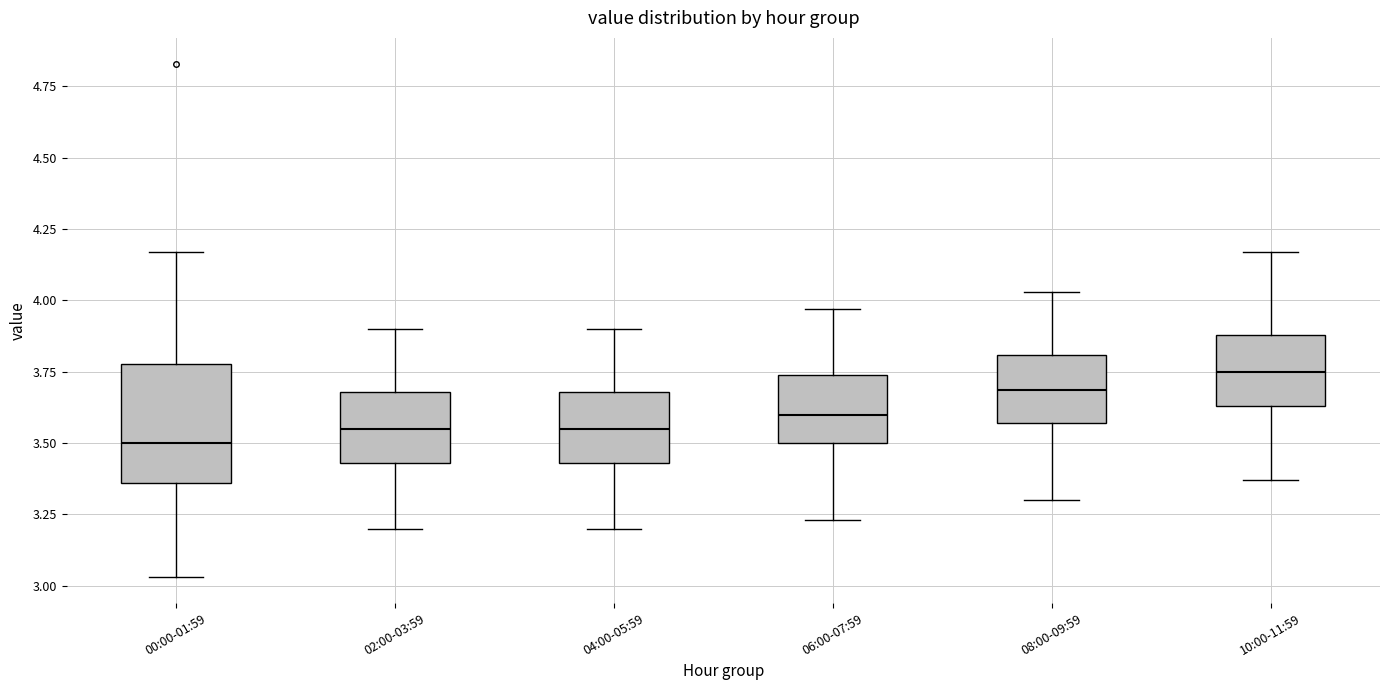

Reading left to right, transcribe this box plot: for each box, give where its median line is, the range the box spans, and where its two whiskers end, as read against the y-axis. The values are not printed on the chart, so give them approximately, as read against the axis.

00:00-01:59: median 3.50, box 3.35 to 3.80, whiskers 3.05 to 4.15
02:00-03:59: median 3.55, box 3.45 to 3.70, whiskers 3.20 to 3.90
04:00-05:59: median 3.55, box 3.45 to 3.70, whiskers 3.20 to 3.90
06:00-07:59: median 3.60, box 3.50 to 3.75, whiskers 3.25 to 3.95
08:00-09:59: median 3.70, box 3.55 to 3.80, whiskers 3.30 to 4.05
10:00-11:59: median 3.75, box 3.65 to 3.90, whiskers 3.35 to 4.15